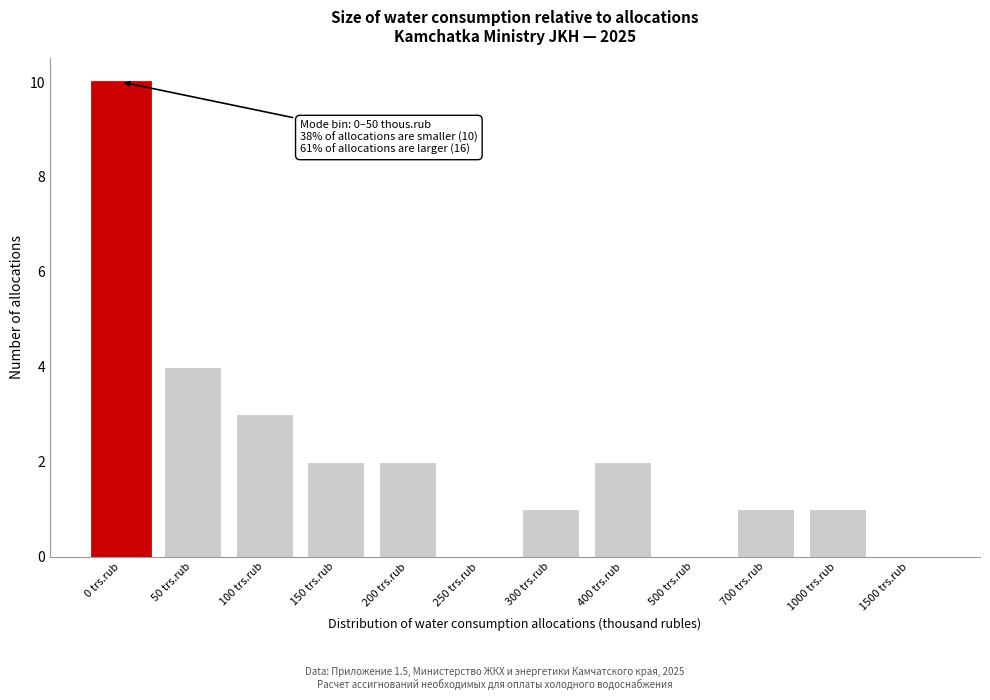

Reading left to right, extract all data points from this chart.

0 trs.rub=10	50 trs.rub=4	100 trs.rub=3	150 trs.rub=2	200 trs.rub=2	250 trs.rub=0	300 trs.rub=1	400 trs.rub=2	500 trs.rub=0	700 trs.rub=1	1000 trs.rub=1	1500 trs.rub=0